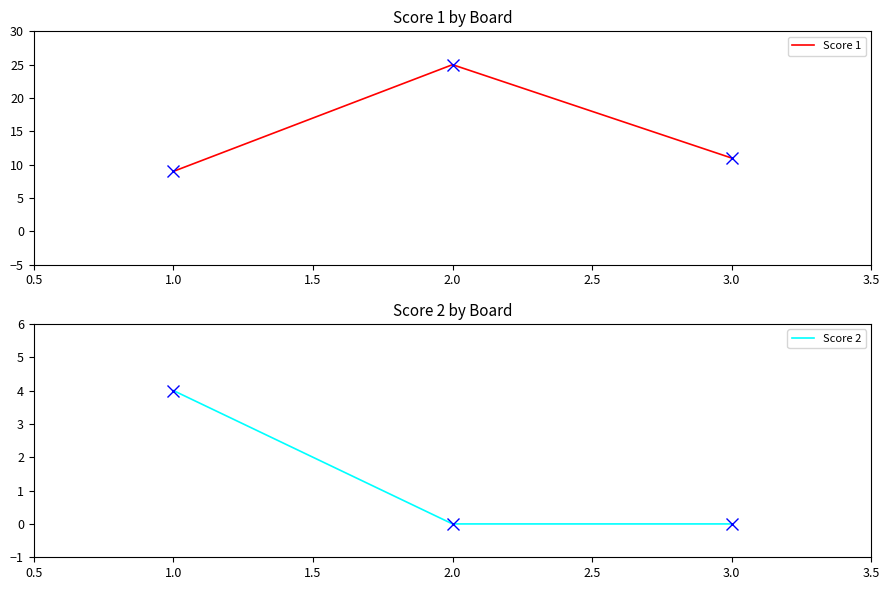

At 3.0, list the series in order from largest to smallest.

Score 1, Score 2